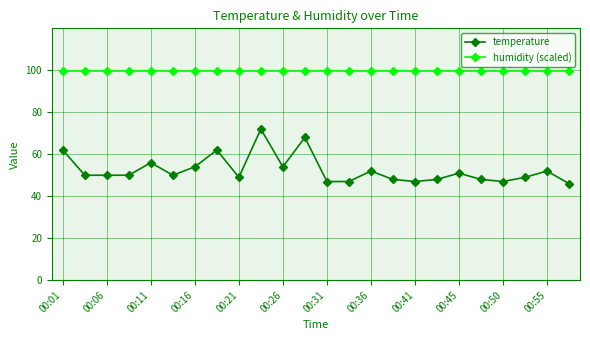

Which series has the largest total across all categories?

humidity (scaled)